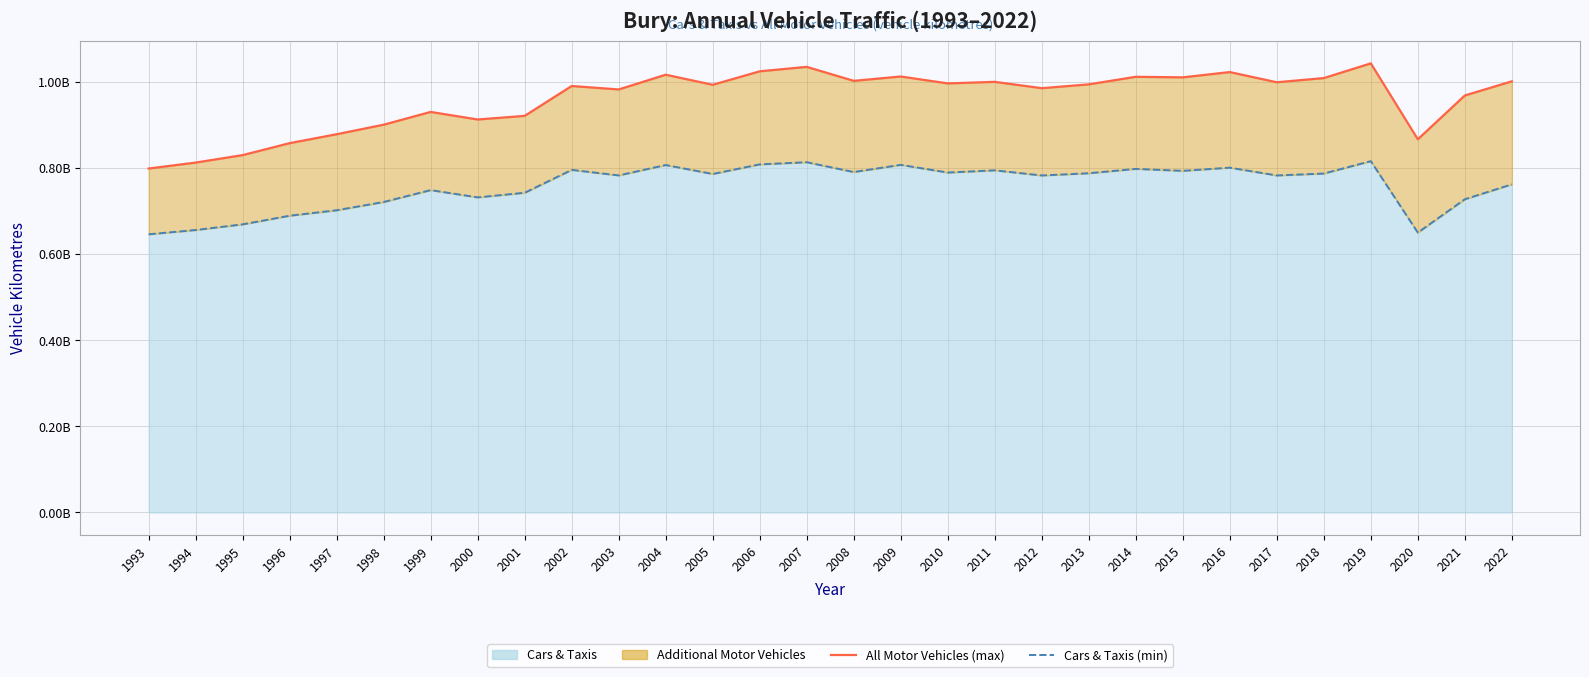

True or false: cars_and_taxis line and all_motor_vehicles line cross at least once.

False